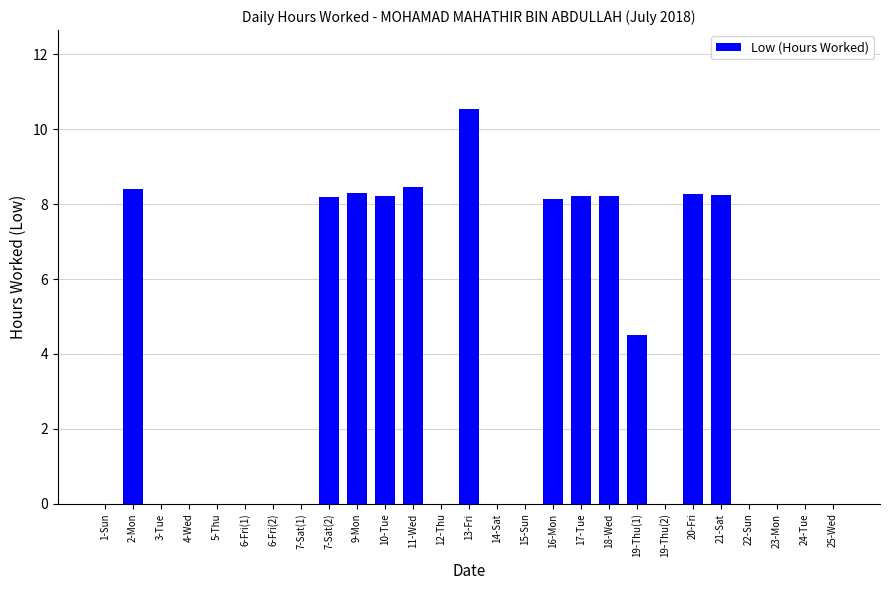

Is it true that the value at 13-Fri is 2.5?

False